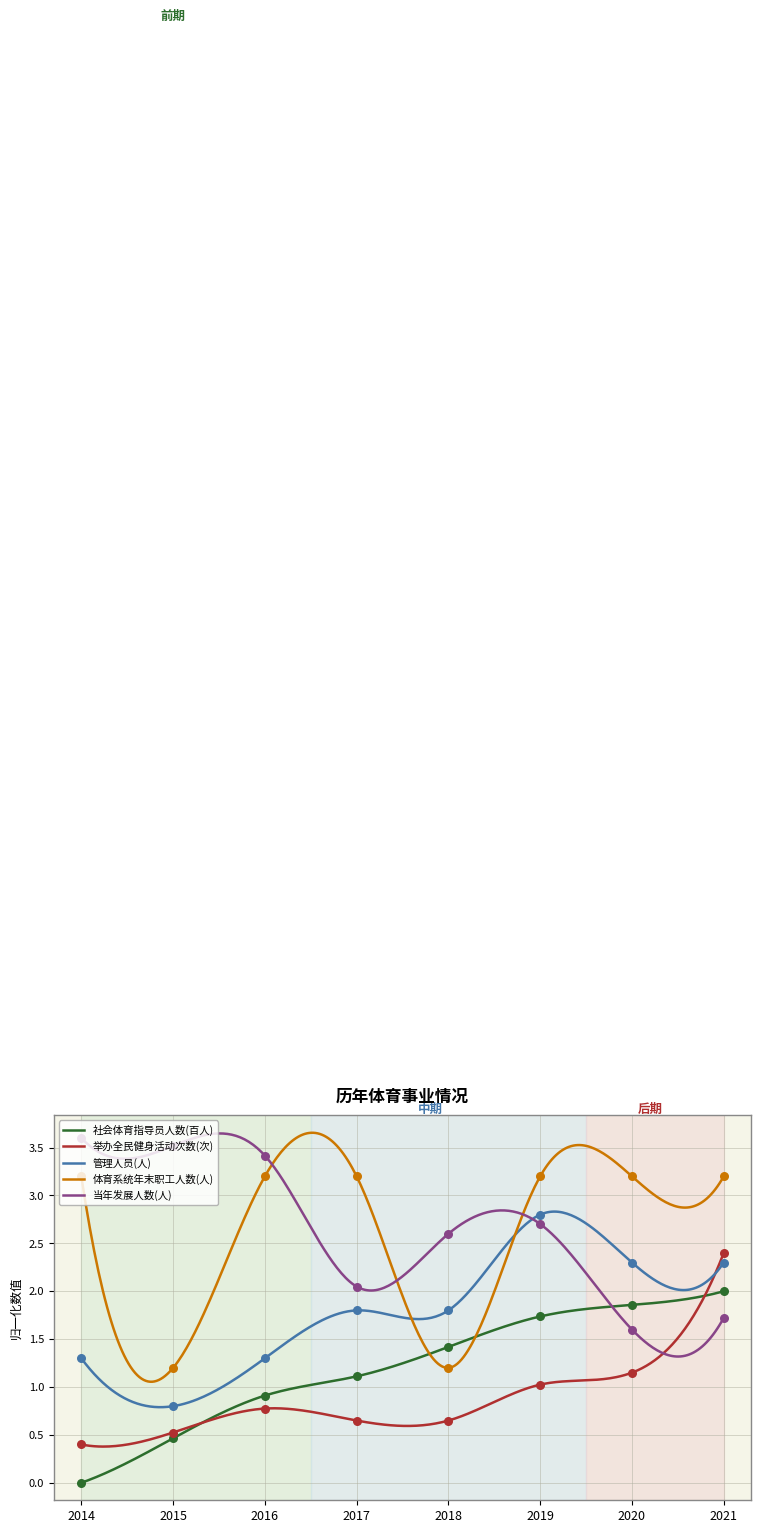

Is the value of 当年发展人数(人) at 2014 greater than the value of 举办全民健身活动次数(次) at 2018?

Yes